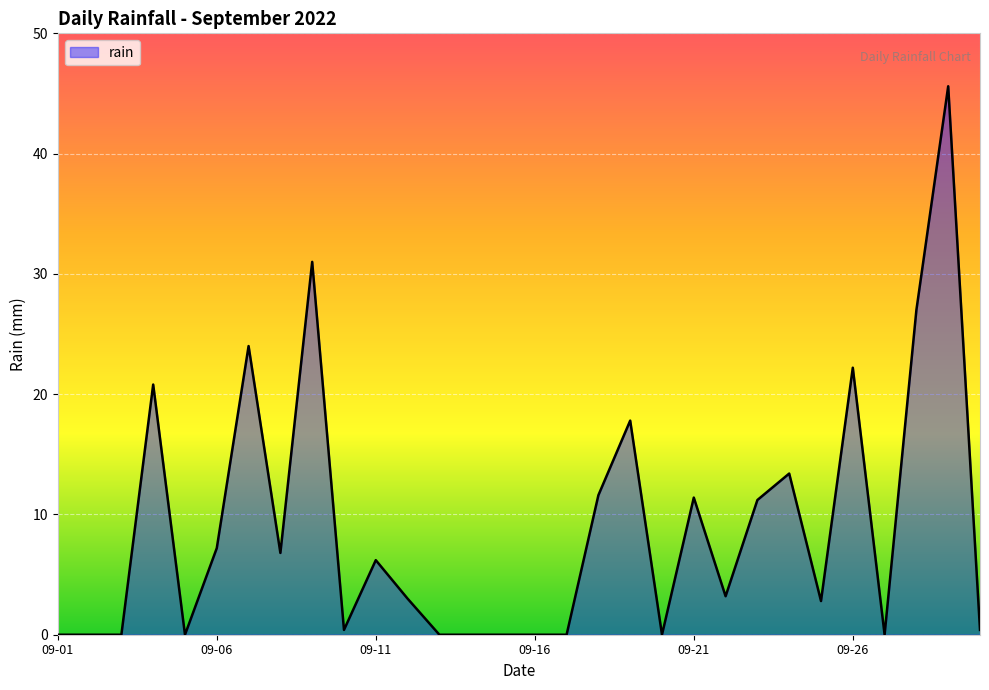

What is the greatest value displayed?

45.6